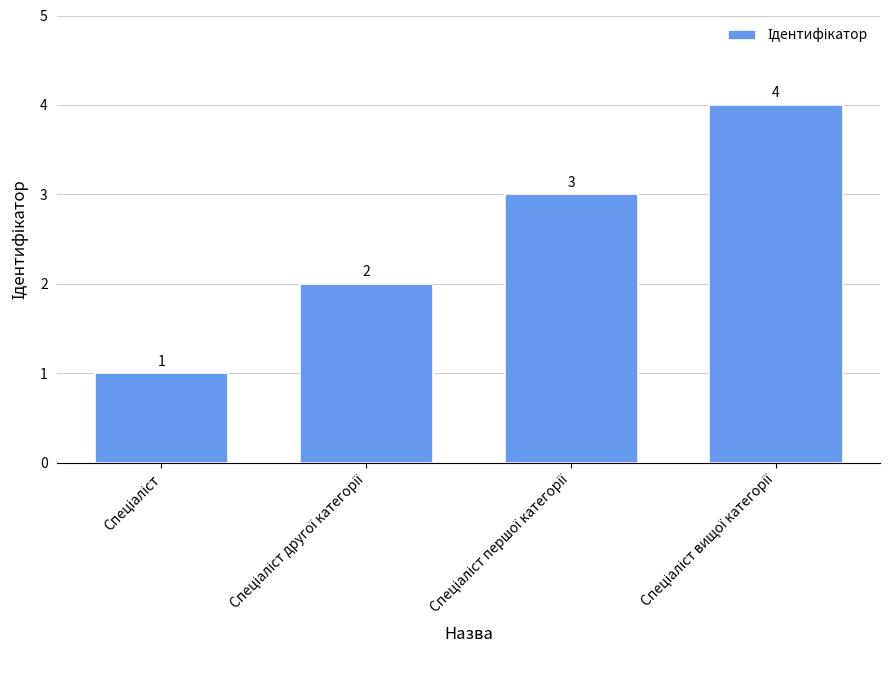

Reading left to right, transcribe all the data shown in this chart.

1	2	3	4